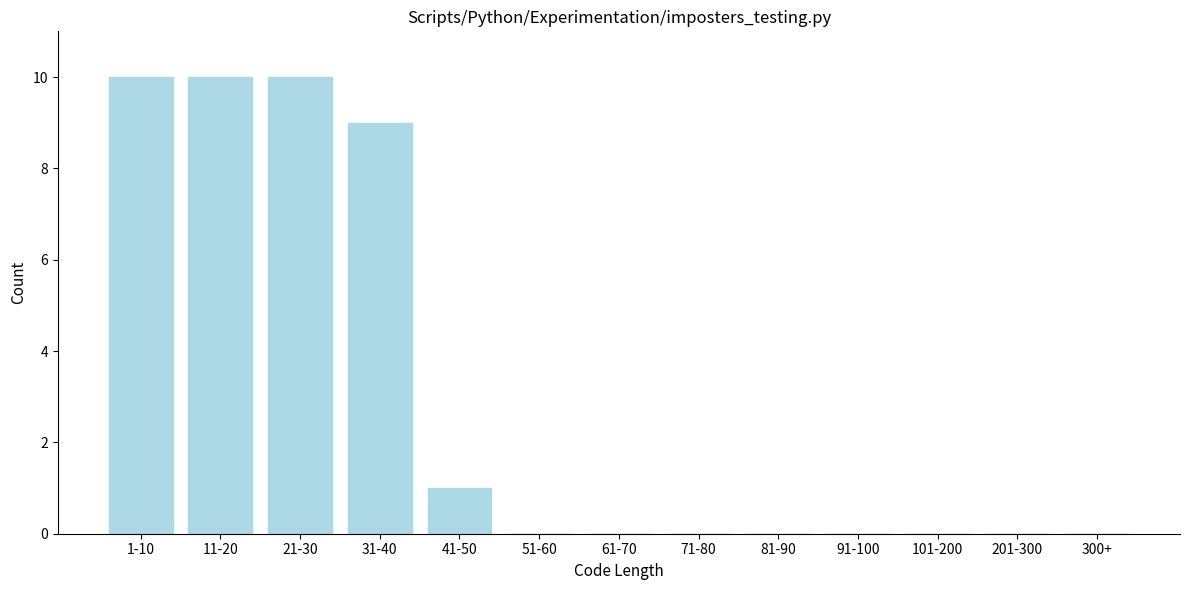

Reading left to right, list all the values displayed in this chart.

1-10=10	11-20=10	21-30=10	31-40=9	41-50=1	51-60=0	61-70=0	71-80=0	81-90=0	91-100=0	101-200=0	201-300=0	300+=0